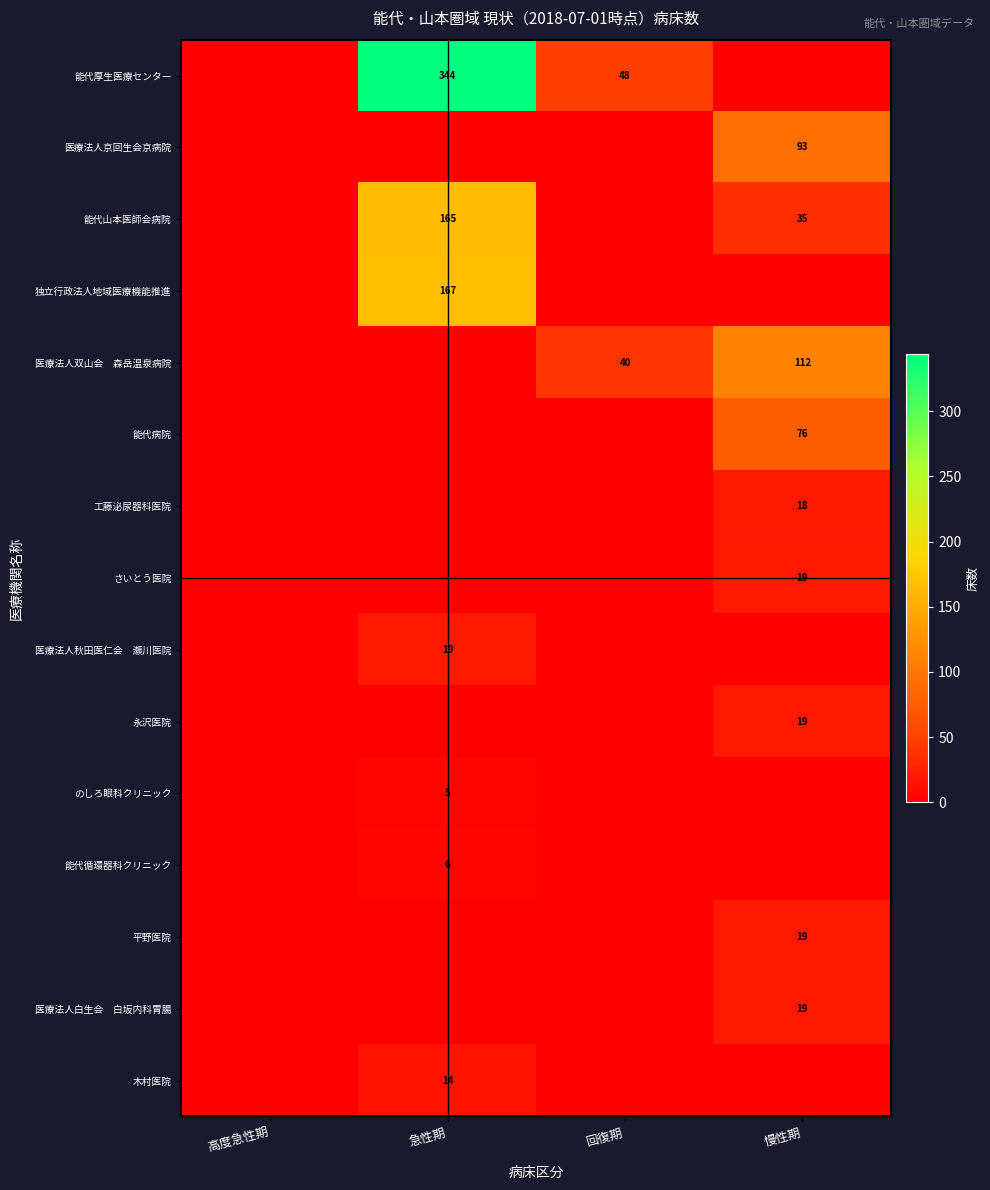

Is it true that 独立行政法人地域医療機能推進 equals 221 at 急性期?

False